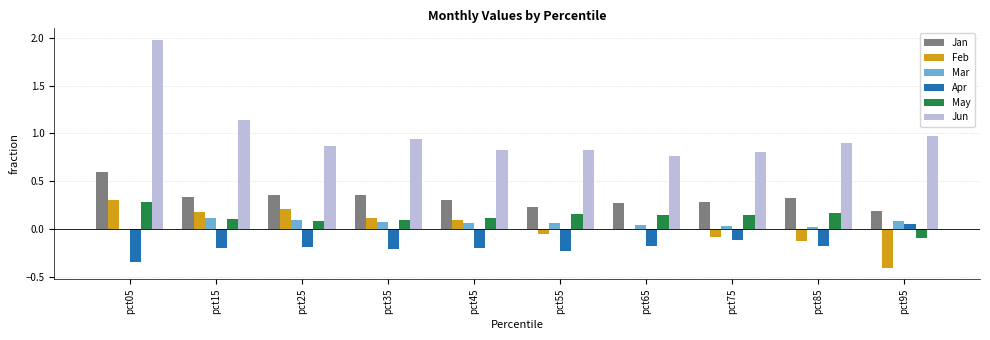

At which category is the sum across all series the highest?

pct05